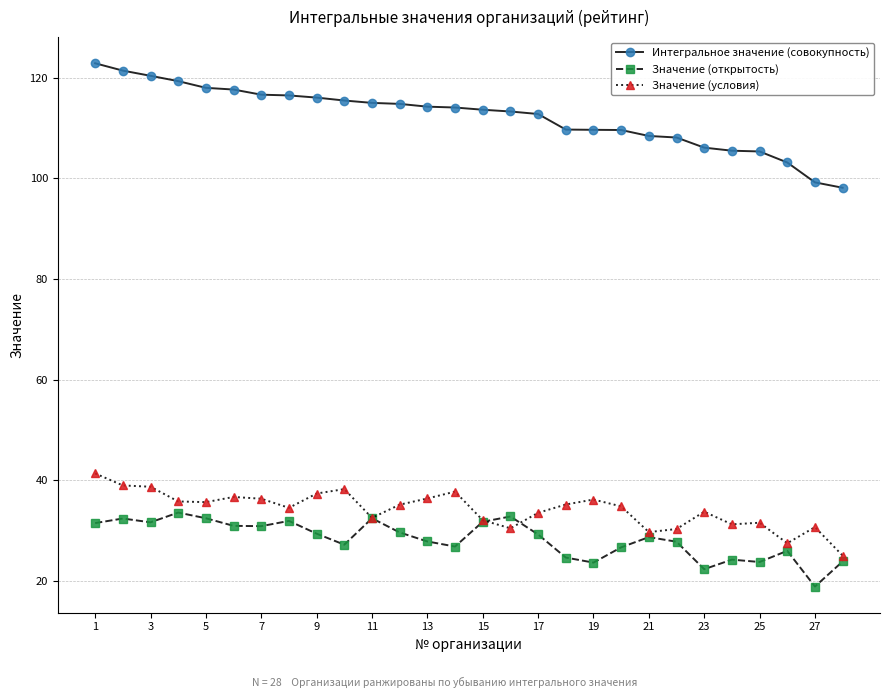

Which series has the widest spread of values?

Интегральное значение (совокупность)